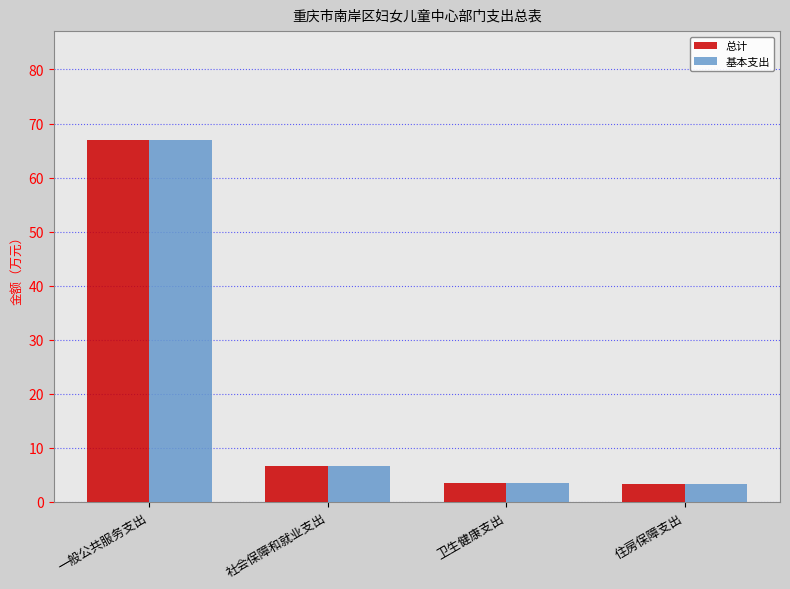

Count the number of categories in the chart.

4